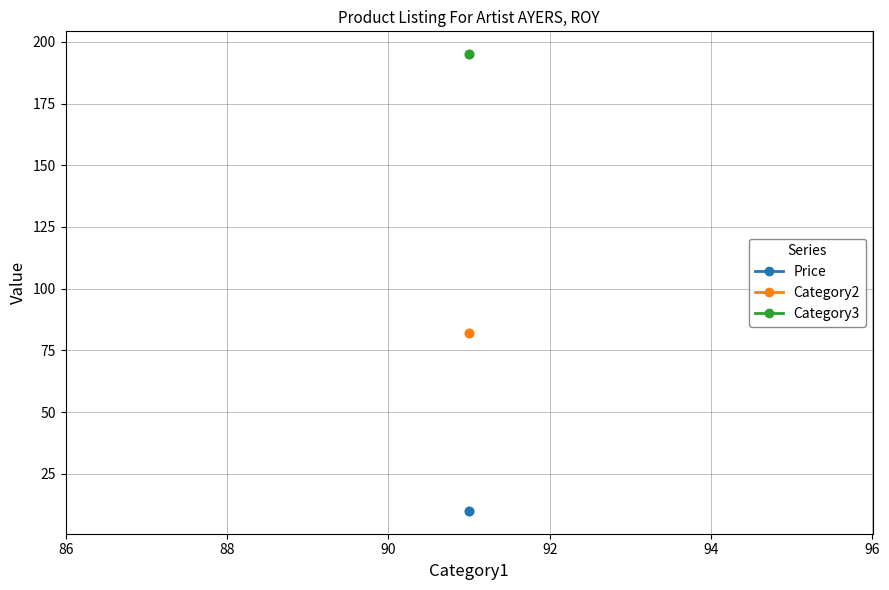

Which series has the widest spread of values?

Price